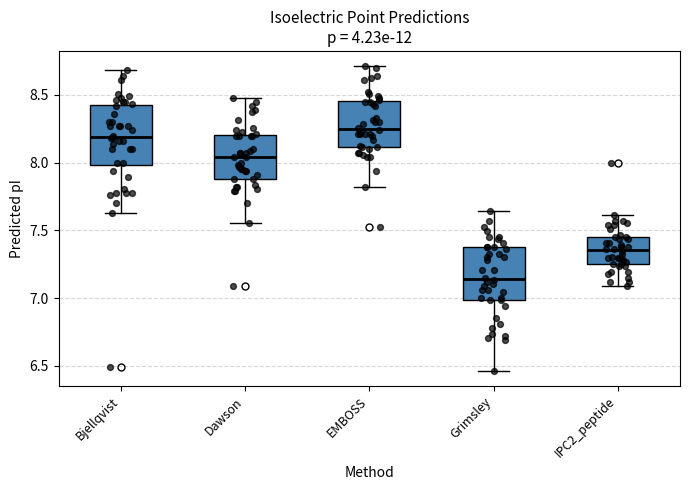

Reading left to right, read every box against the y-axis: the position of its median line, the range the box covers, and the ends of its whiskers. The values are not printed on the chart, so give them approximately, as read against the axis.

Bjellqvist: median 8.20, box 8.00 to 8.40, whiskers 7.65 to 8.70
Dawson: median 8.05, box 7.90 to 8.20, whiskers 7.55 to 8.50
EMBOSS: median 8.25, box 8.10 to 8.45, whiskers 7.80 to 8.70
Grimsley: median 7.15, box 7.00 to 7.40, whiskers 6.45 to 7.65
IPC2_peptide: median 7.35, box 7.25 to 7.45, whiskers 7.10 to 7.60